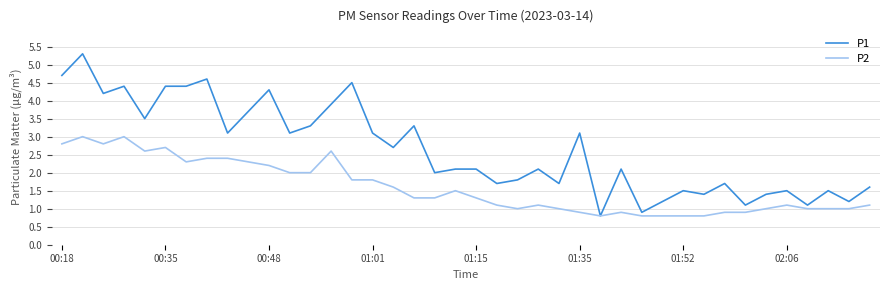

Count the number of data series in this chart.

2